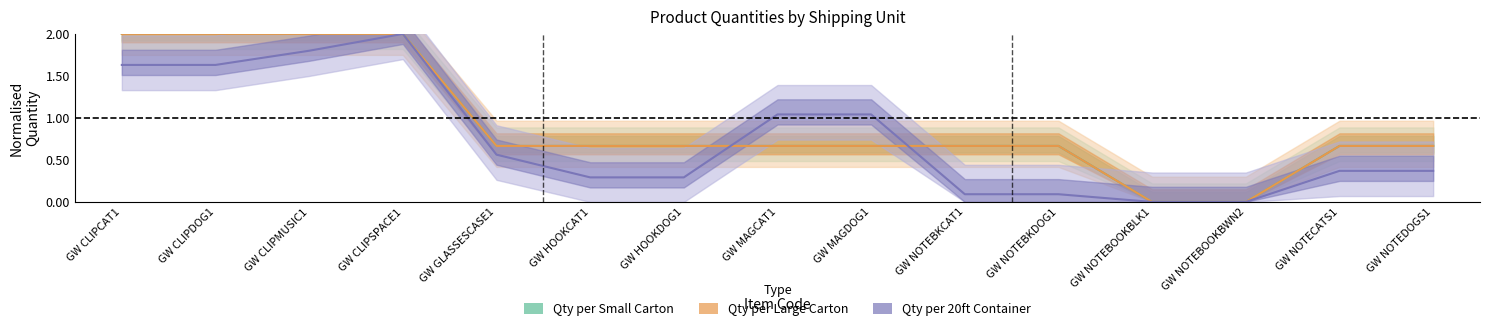

What is the difference between the Qty per Large Carton values at GW CLIPCAT1 and GW NOTECATS1?

1.3